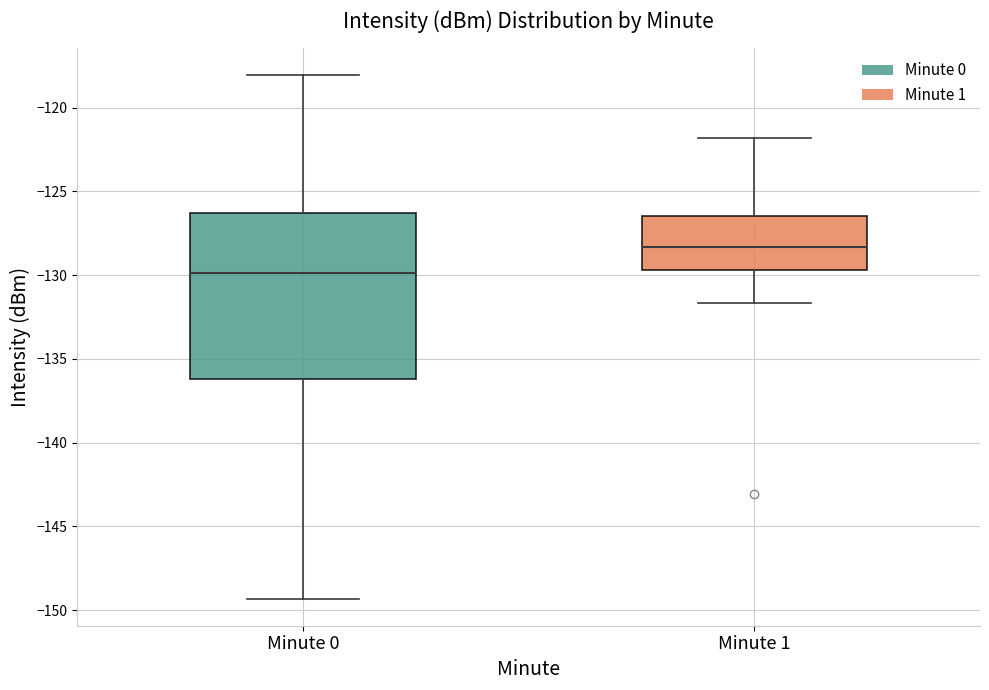

Where is the upper edge of the box for Minute 1 on the y-axis? The values are not printed on the chart, so give them approximately, as read against the axis.

-126.5